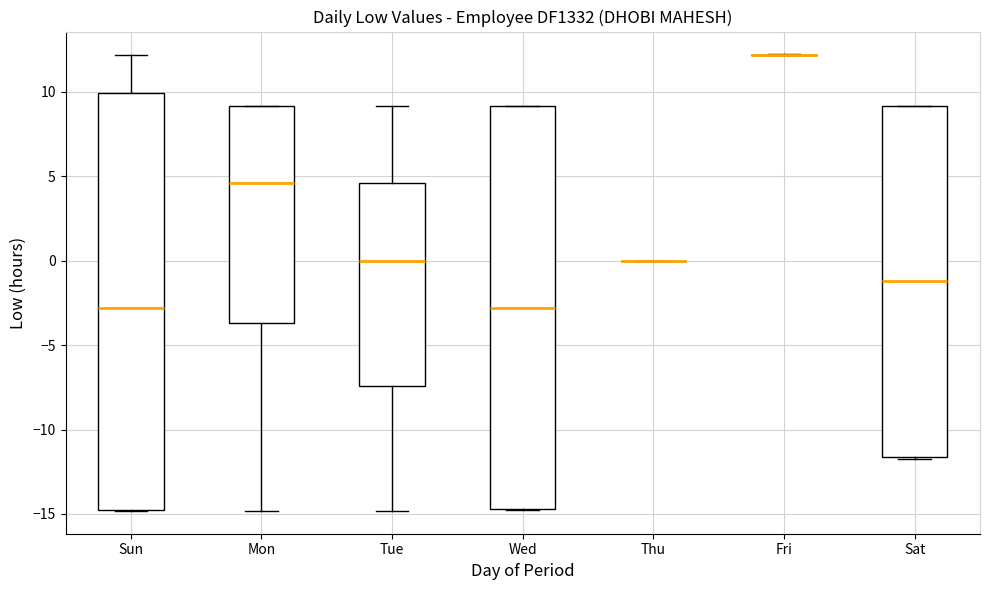

Where is the lower edge of the box for Tue on the y-axis? The values are not printed on the chart, so give them approximately, as read against the axis.

-7.5